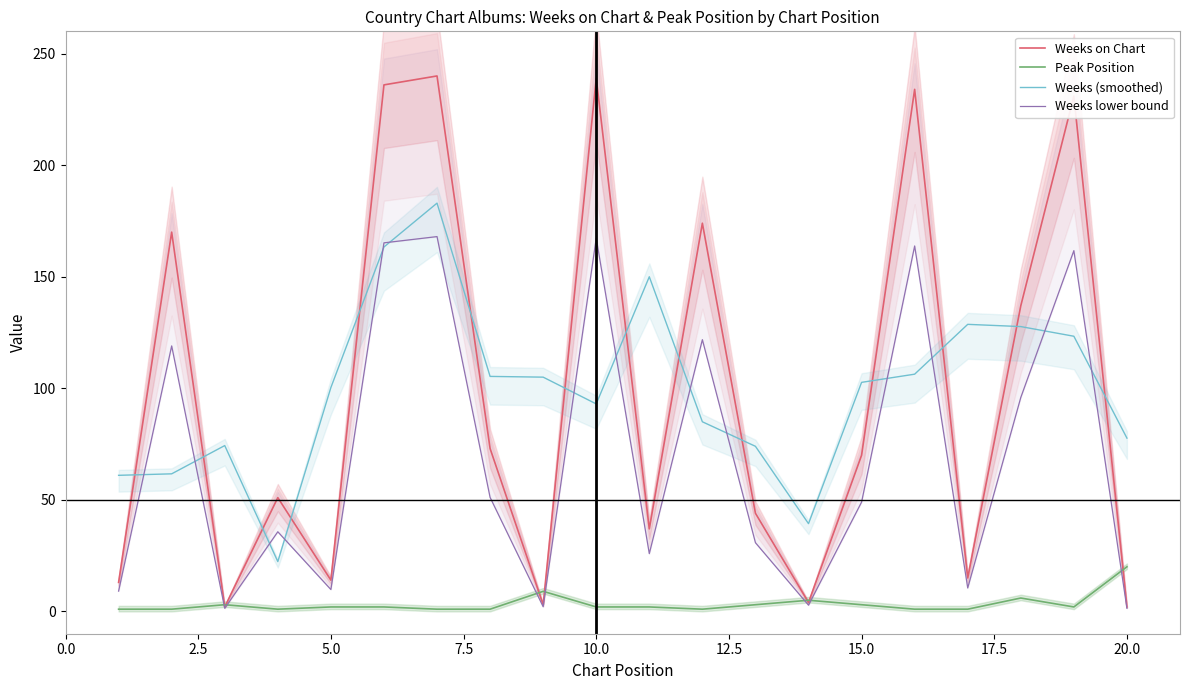

What is the maximum value for Weeks on Chart?

240.0